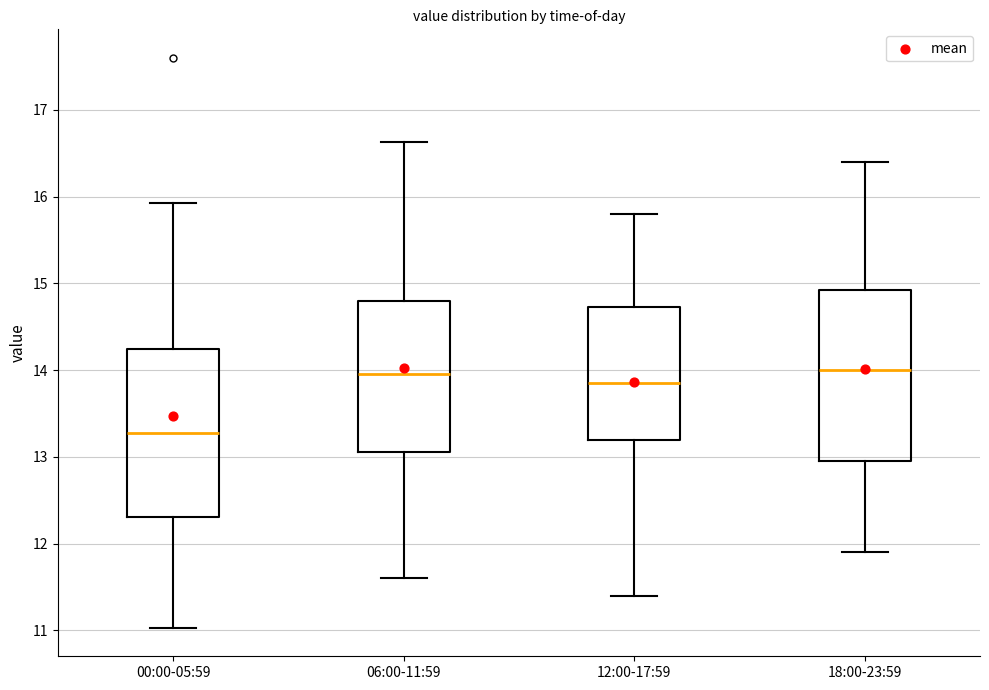

Reading left to right, transcribe this box plot: for each box, give where its median line is, the range the box spans, and where its two whiskers end, as read against the y-axis. The values are not printed on the chart, so give them approximately, as read against the axis.

00:00-05:59: median 13.3, box 12.3 to 14.2, whiskers 11.0 to 15.9
06:00-11:59: median 14.0, box 13.1 to 14.8, whiskers 11.6 to 16.6
12:00-17:59: median 13.9, box 13.2 to 14.7, whiskers 11.4 to 15.8
18:00-23:59: median 14.0, box 13.0 to 14.9, whiskers 11.9 to 16.4